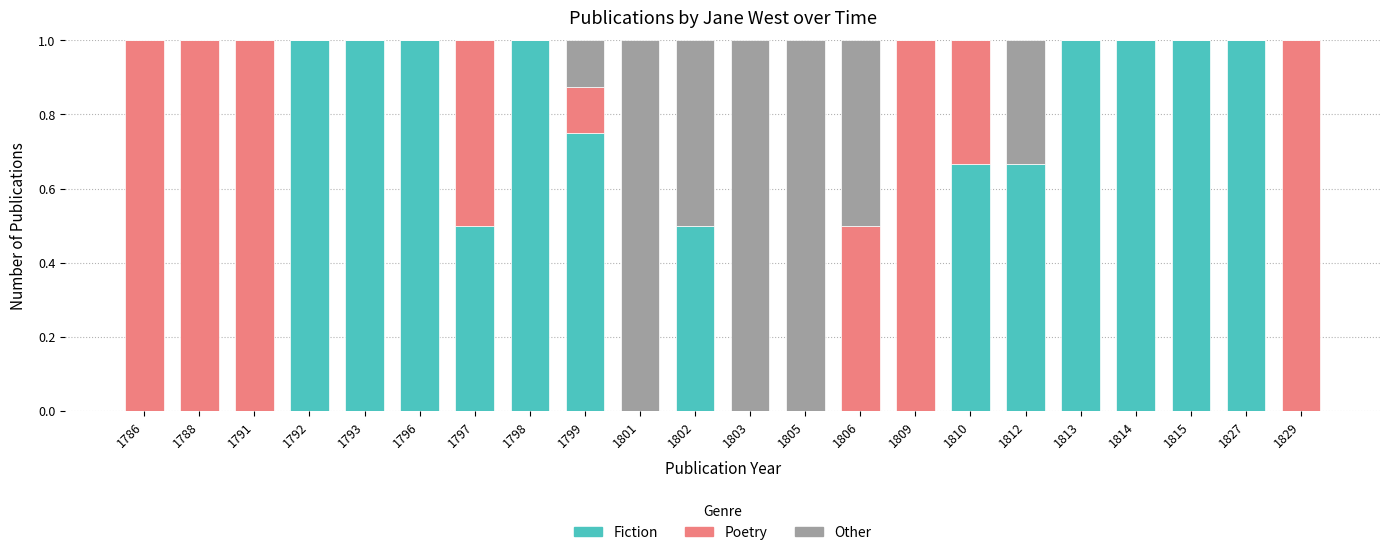

What is the maximum value for Fiction?

1.0